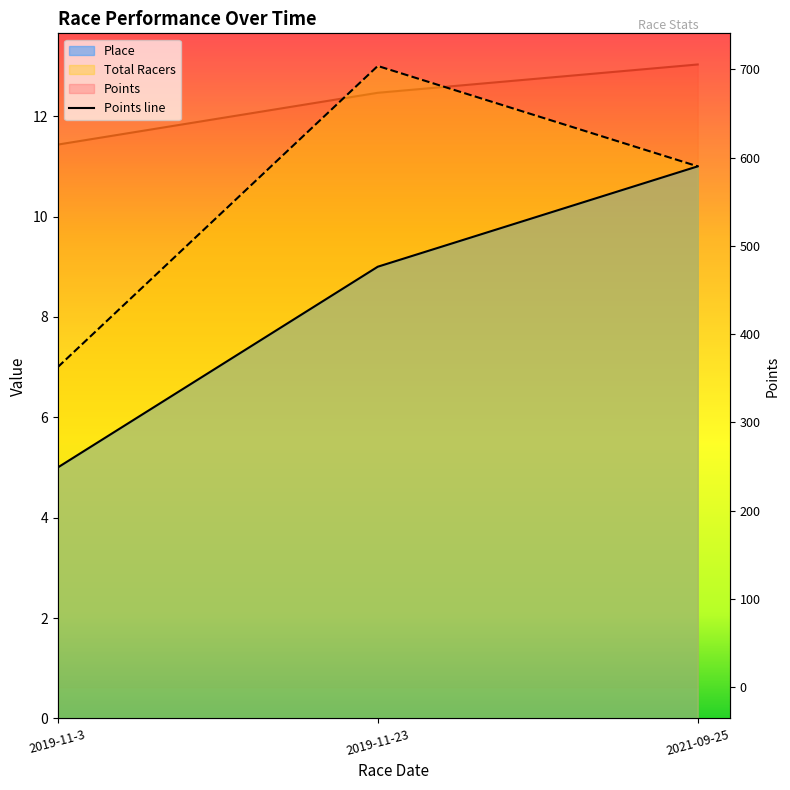

Count the Place values in the range 5 to 11.

3